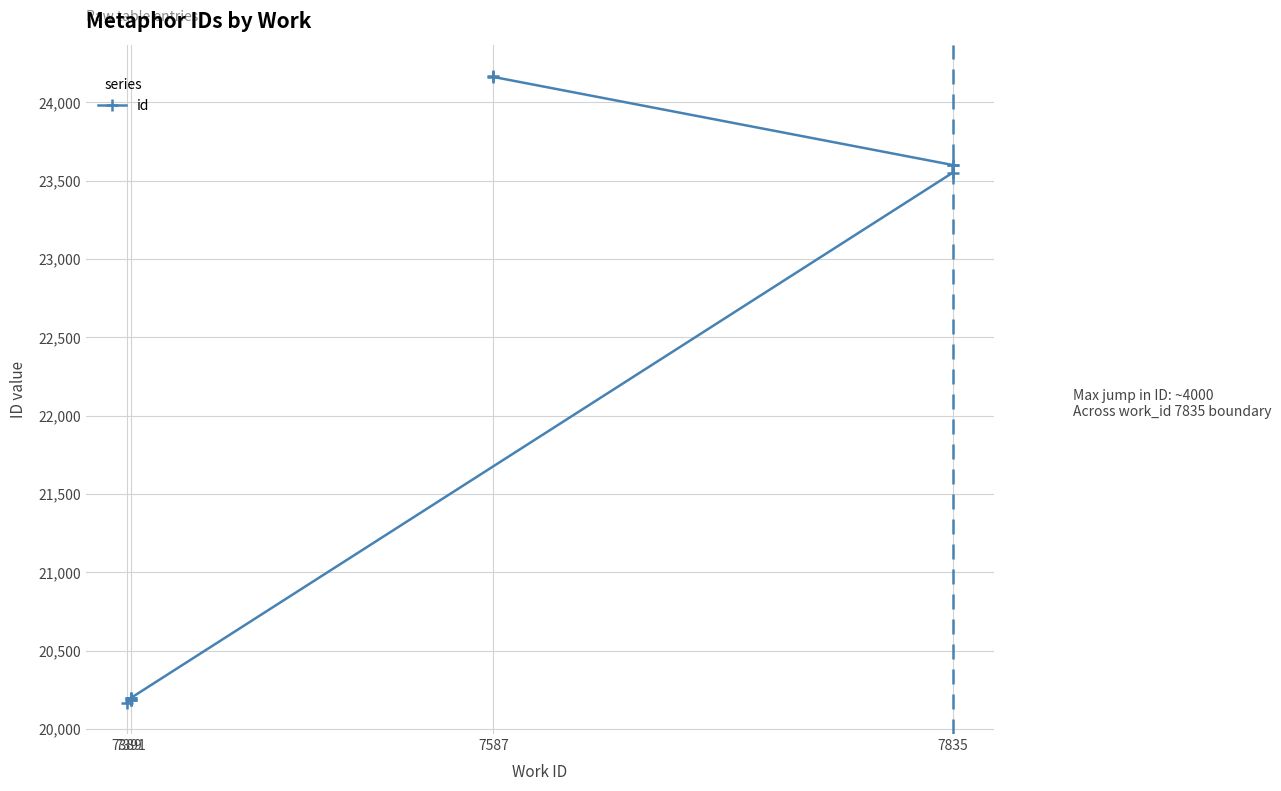

Which label corresponds to the smallest value in the chart?

7389